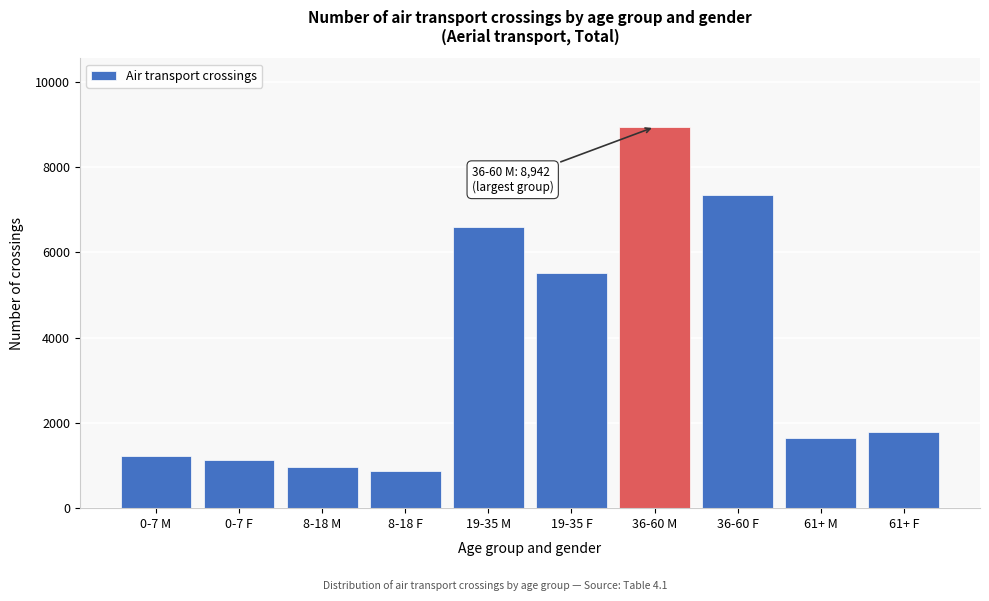

Reading right to left, transcribe all the data shown in this chart.

1793	1657	7340	8942	5516	6593	870	972	1119	1233